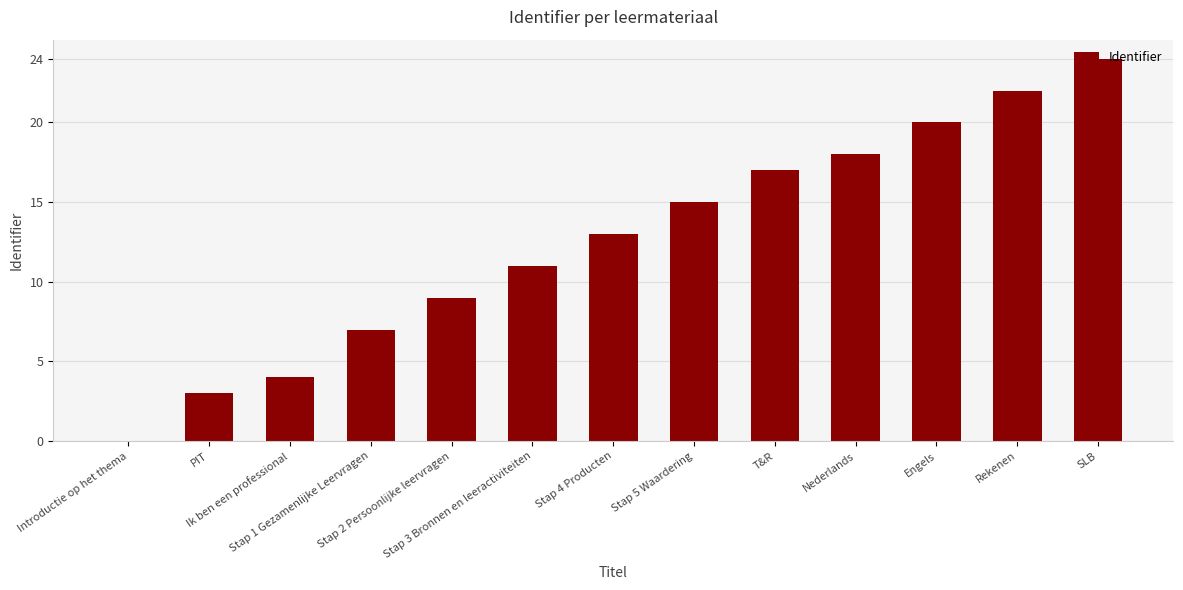

What is the greatest value displayed?

24